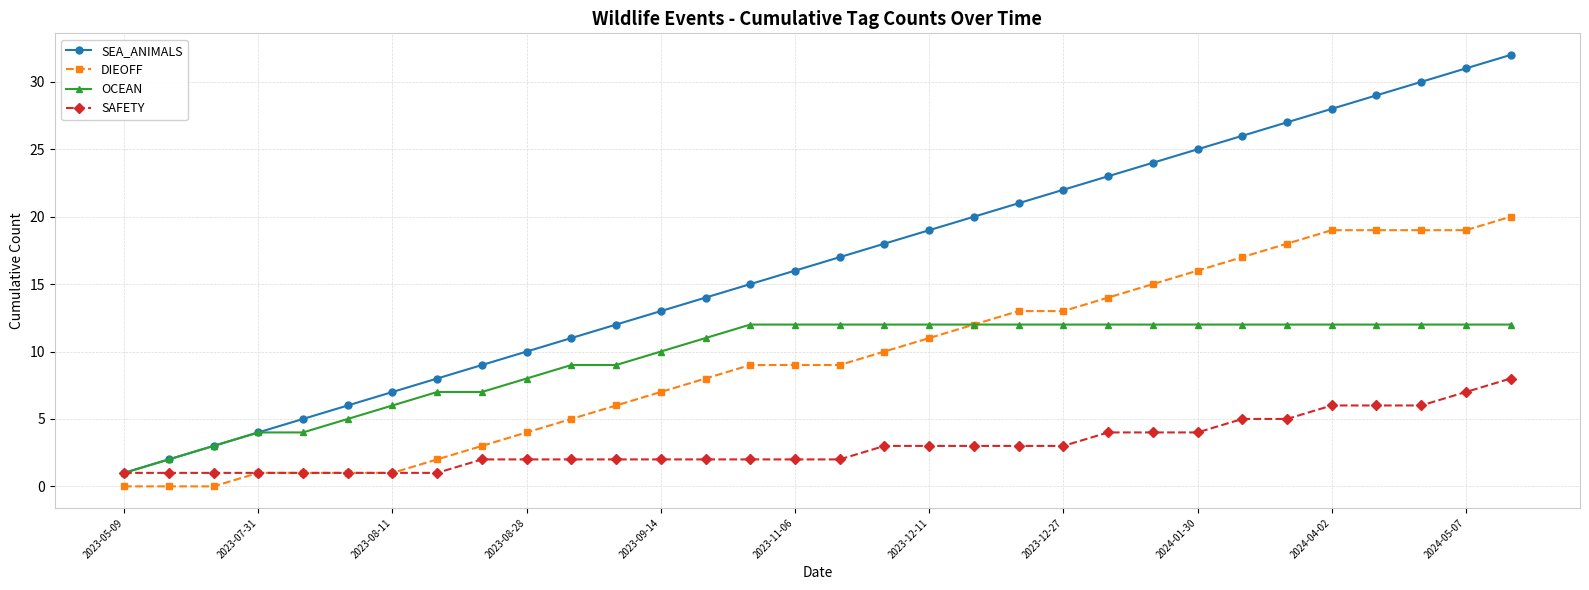

Which series has the widest spread of values?

SEA_ANIMALS